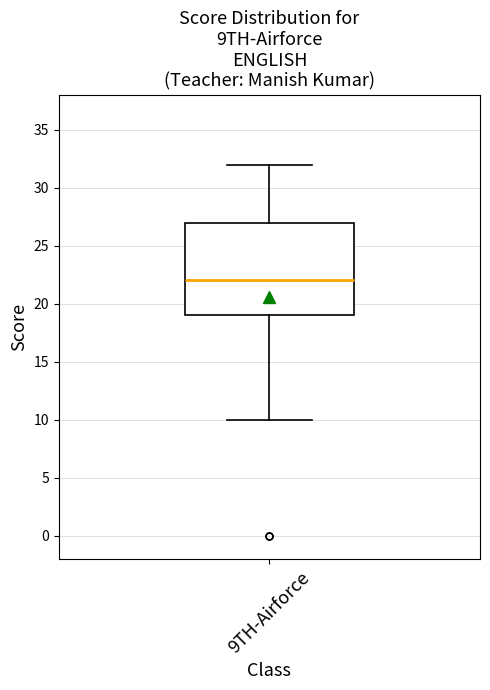

Where does the median line of the box for 9TH-Airforce sit on the y-axis? The values are not printed on the chart, so give them approximately, as read against the axis.

22